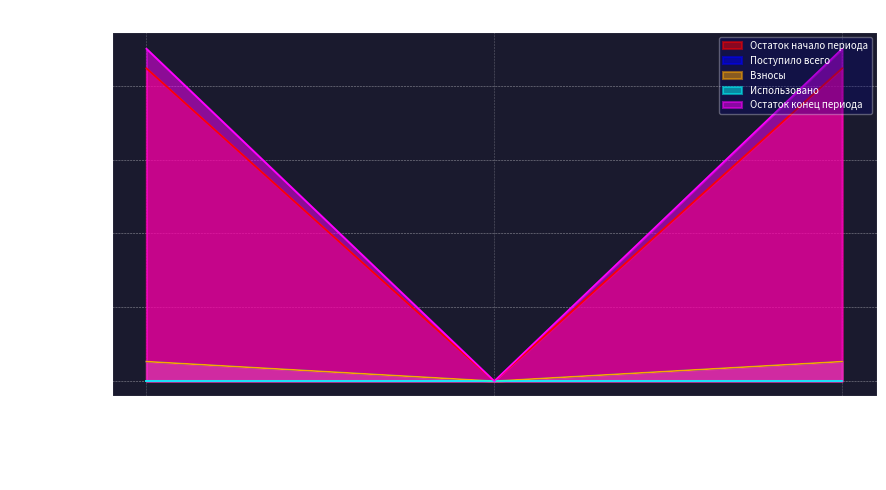

What is the highest value of the Остаток конец периода series?

45.0